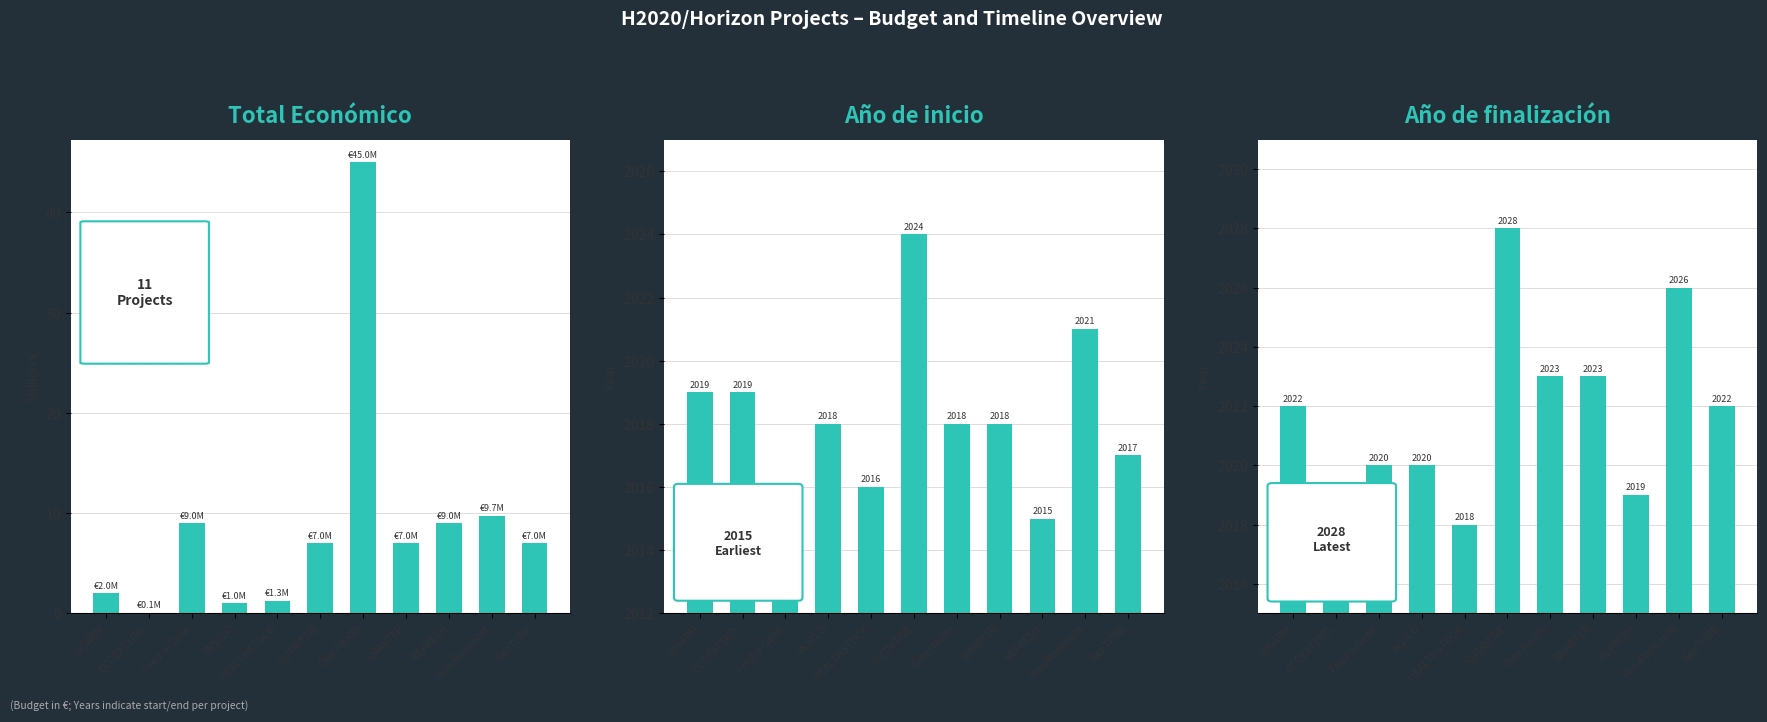

What position from the left is HoloRuminant?

10